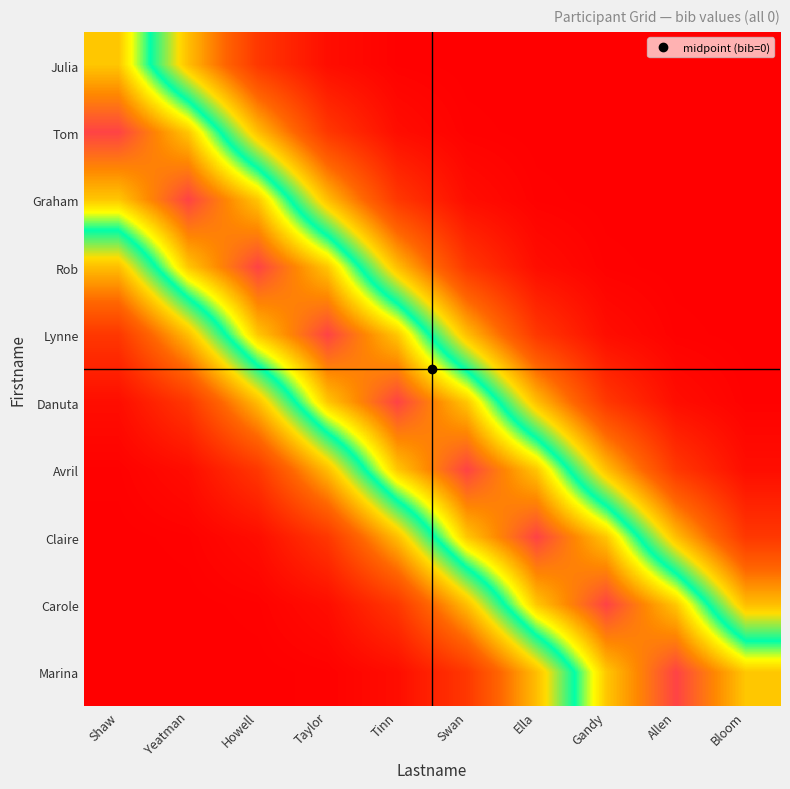

Reading left to right, what are all the values shown in this chart?

Julia: Shaw=0.8	Yeatman=0.4	Howell=0.2	Taylor=0.0	Tinn=0.0	Swan=0.0	Ella=0.0	Gandy=0.0	Allen=0.0	Bloom=0.0
Tom: Shaw=1.0	Yeatman=0.8	Howell=0.4	Taylor=0.2	Tinn=0.0	Swan=0.0	Ella=0.0	Gandy=0.0	Allen=0.0	Bloom=0.0
Graham: Shaw=0.8	Yeatman=1.0	Howell=0.8	Taylor=0.4	Tinn=0.2	Swan=0.0	Ella=0.0	Gandy=0.0	Allen=0.0	Bloom=0.0
Rob: Shaw=0.4	Yeatman=0.8	Howell=1.0	Taylor=0.8	Tinn=0.4	Swan=0.2	Ella=0.0	Gandy=0.0	Allen=0.0	Bloom=0.0
Lynne: Shaw=0.2	Yeatman=0.4	Howell=0.8	Taylor=1.0	Tinn=0.8	Swan=0.4	Ella=0.2	Gandy=0.0	Allen=0.0	Bloom=0.0
Danuta: Shaw=0.0	Yeatman=0.2	Howell=0.4	Taylor=0.8	Tinn=1.0	Swan=0.8	Ella=0.4	Gandy=0.2	Allen=0.0	Bloom=0.0
Avril: Shaw=0.0	Yeatman=0.0	Howell=0.2	Taylor=0.4	Tinn=0.8	Swan=1.0	Ella=0.8	Gandy=0.4	Allen=0.2	Bloom=0.0
Claire: Shaw=0.0	Yeatman=0.0	Howell=0.0	Taylor=0.2	Tinn=0.4	Swan=0.8	Ella=1.0	Gandy=0.8	Allen=0.4	Bloom=0.2
Carole: Shaw=0.0	Yeatman=0.0	Howell=0.0	Taylor=0.0	Tinn=0.2	Swan=0.4	Ella=0.8	Gandy=1.0	Allen=0.8	Bloom=0.4
Marina: Shaw=0.0	Yeatman=0.0	Howell=0.0	Taylor=0.0	Tinn=0.0	Swan=0.2	Ella=0.4	Gandy=0.8	Allen=1.0	Bloom=0.8